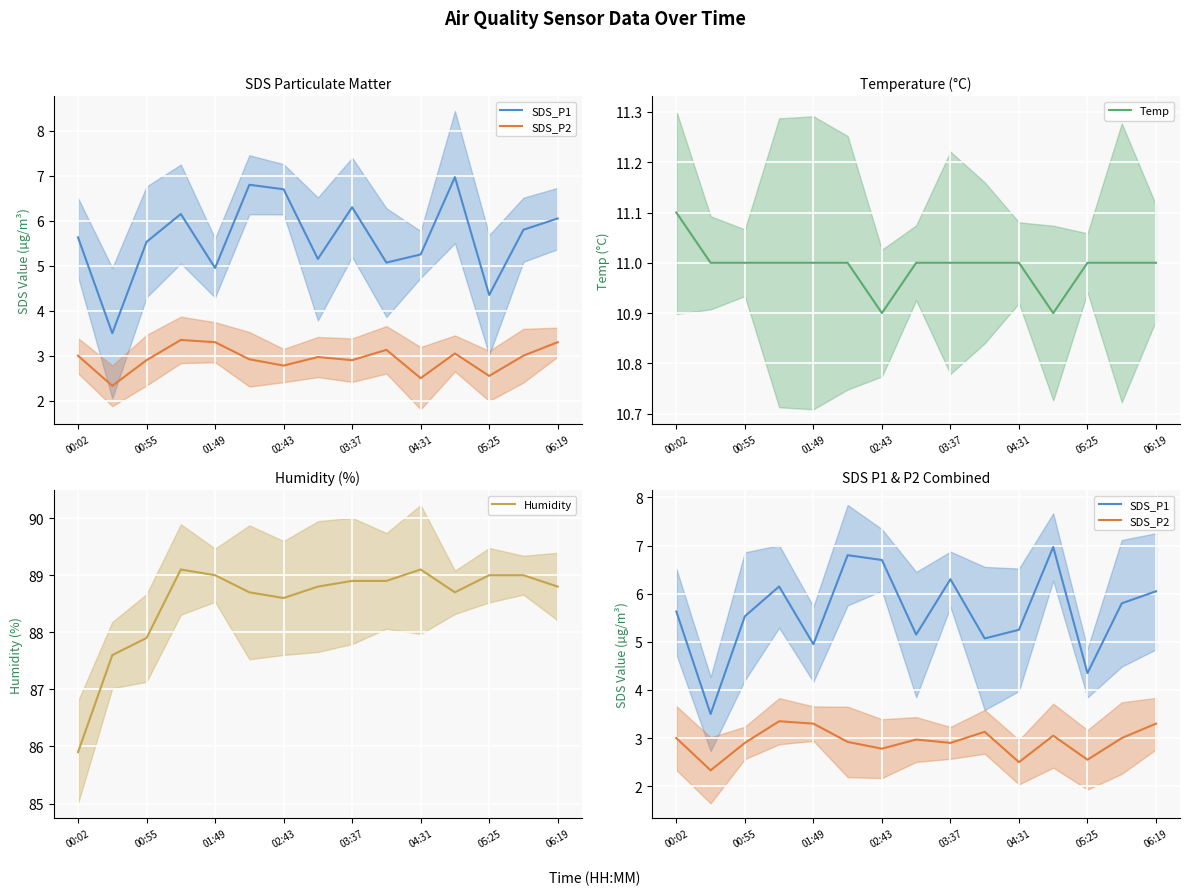

The value of Humidity at 01:49 is 89.0. True or false?

True